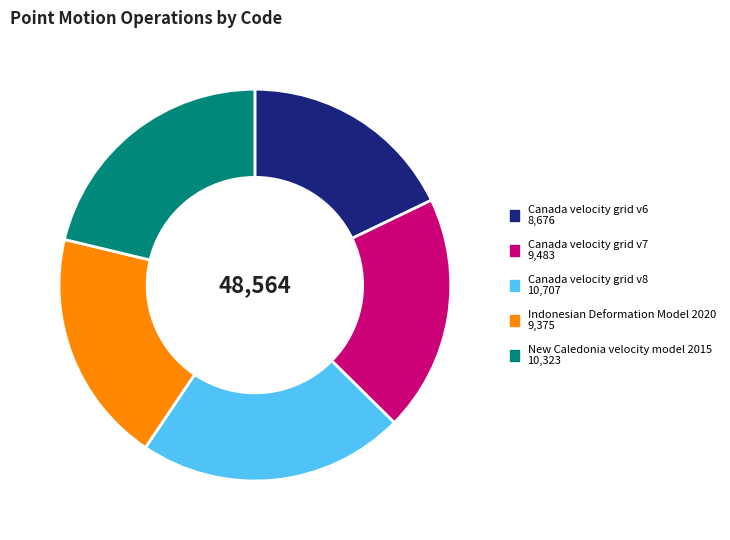

True or false: Canada velocity grid v6 accounts for 10% of the total.

False